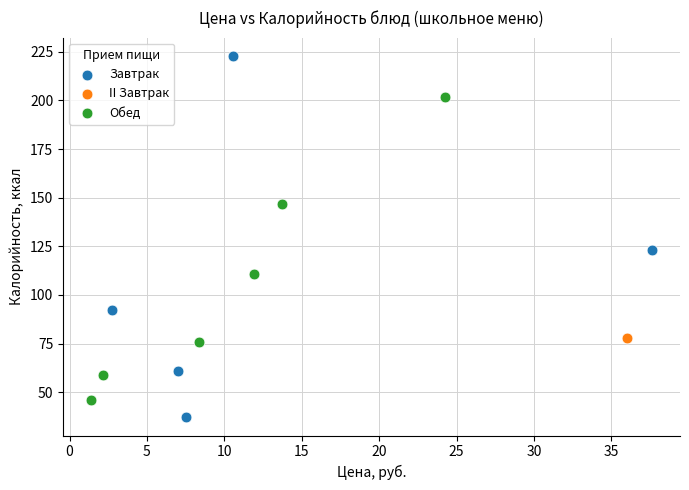

Which series contains the lowest Y value?

Завтрак